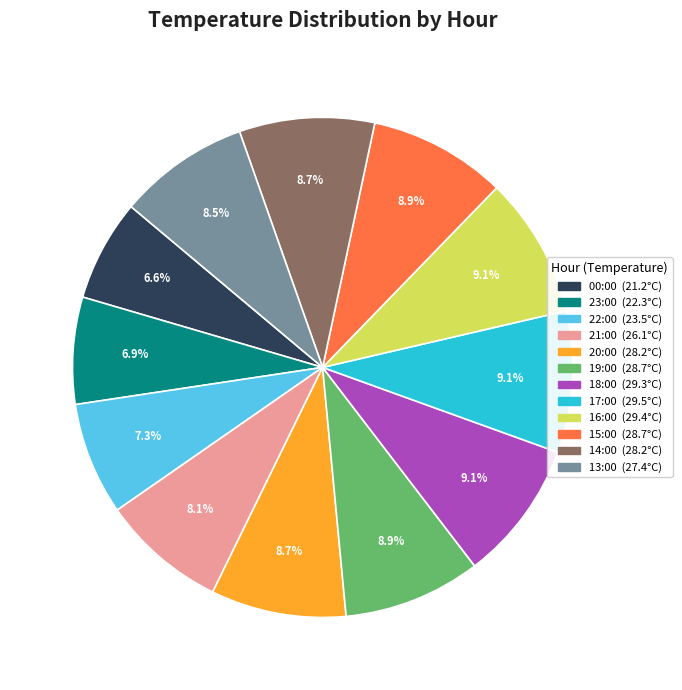

Count the number of slices in the pie.

12